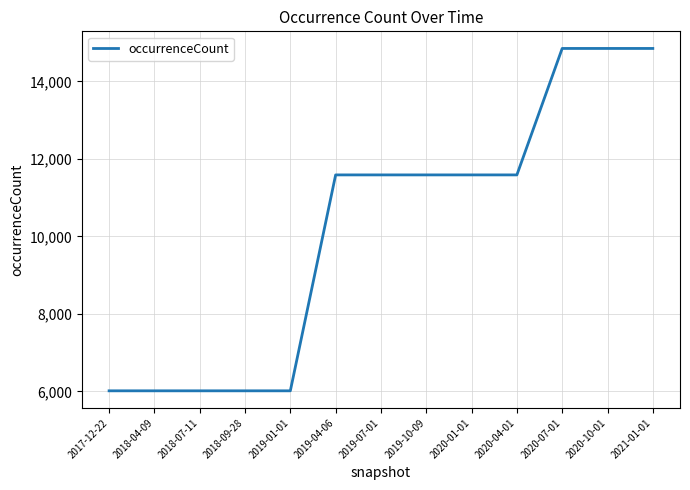

What is the maximum value shown in the chart?

14849